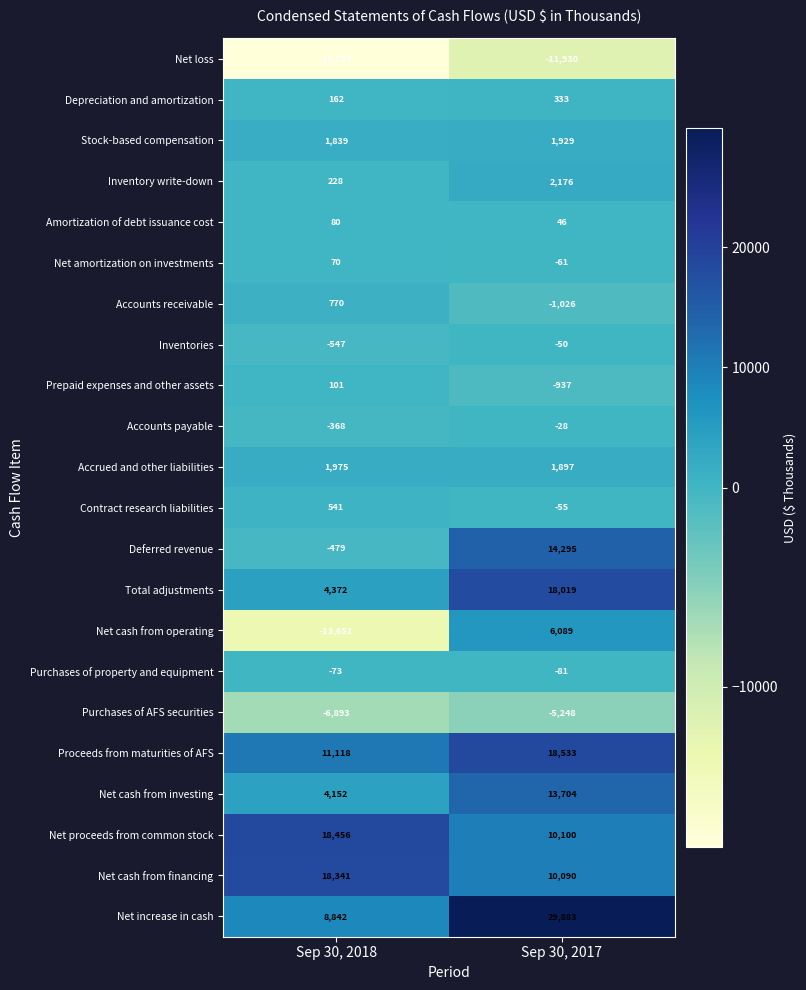

Which category has the highest value across all series?

Sep 30, 2017